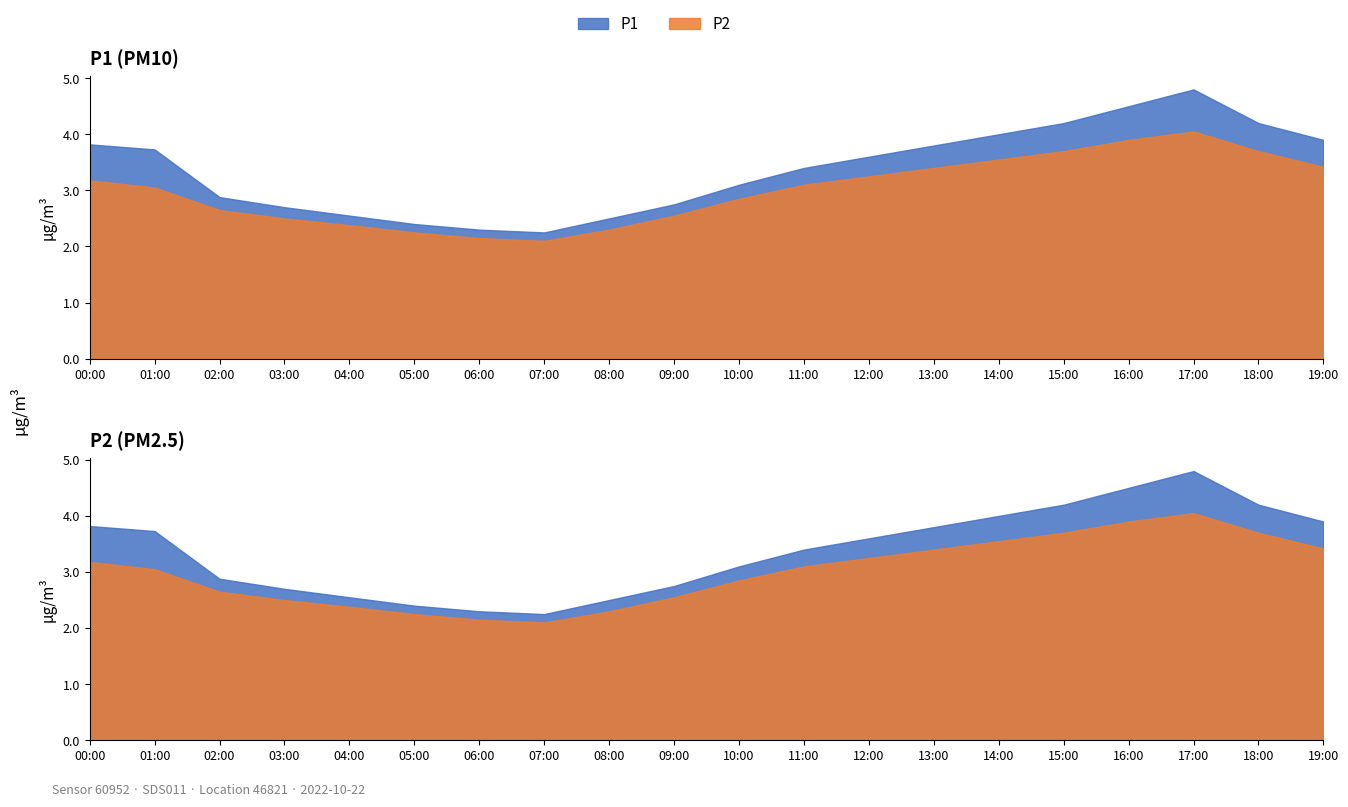

List the series in order of their overall mean, highest first.

P1, P2